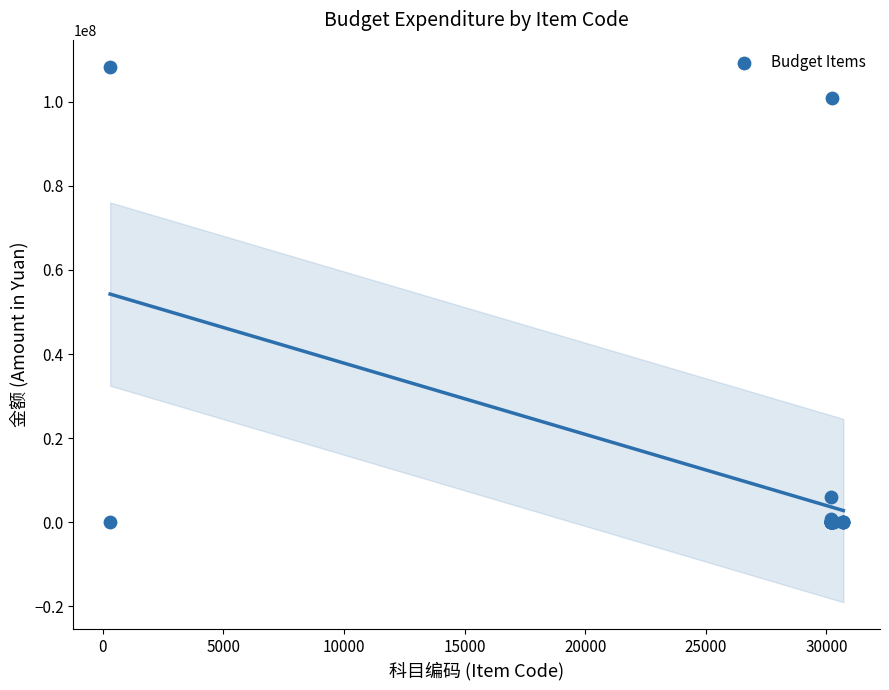

What Y value in the scatter plot is closest to 54177944?

100879504.2